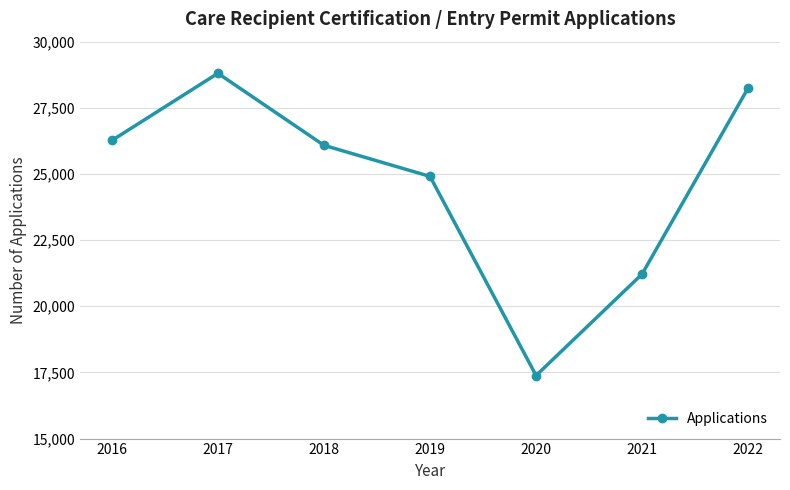

Reading left to right, extract all data points from this chart.

26266	28805	26083	24908	17383	21219	28255